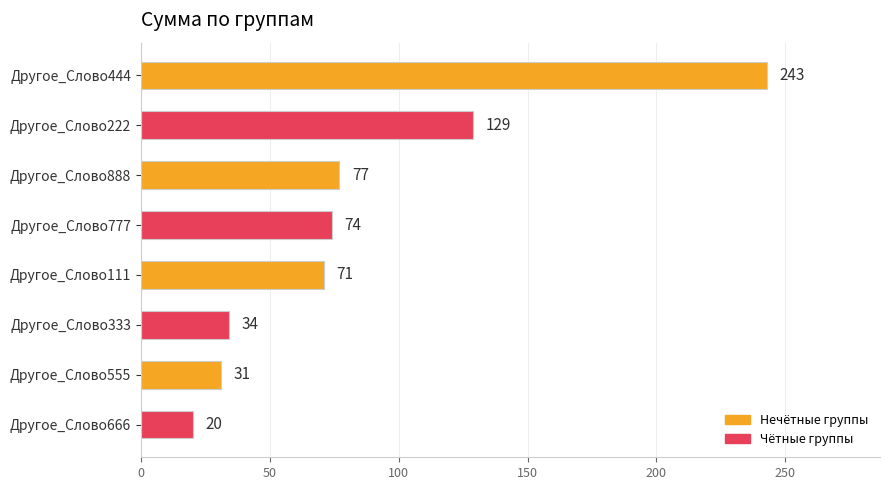

Are the bars grouped side by side (vs. stacked)?

No